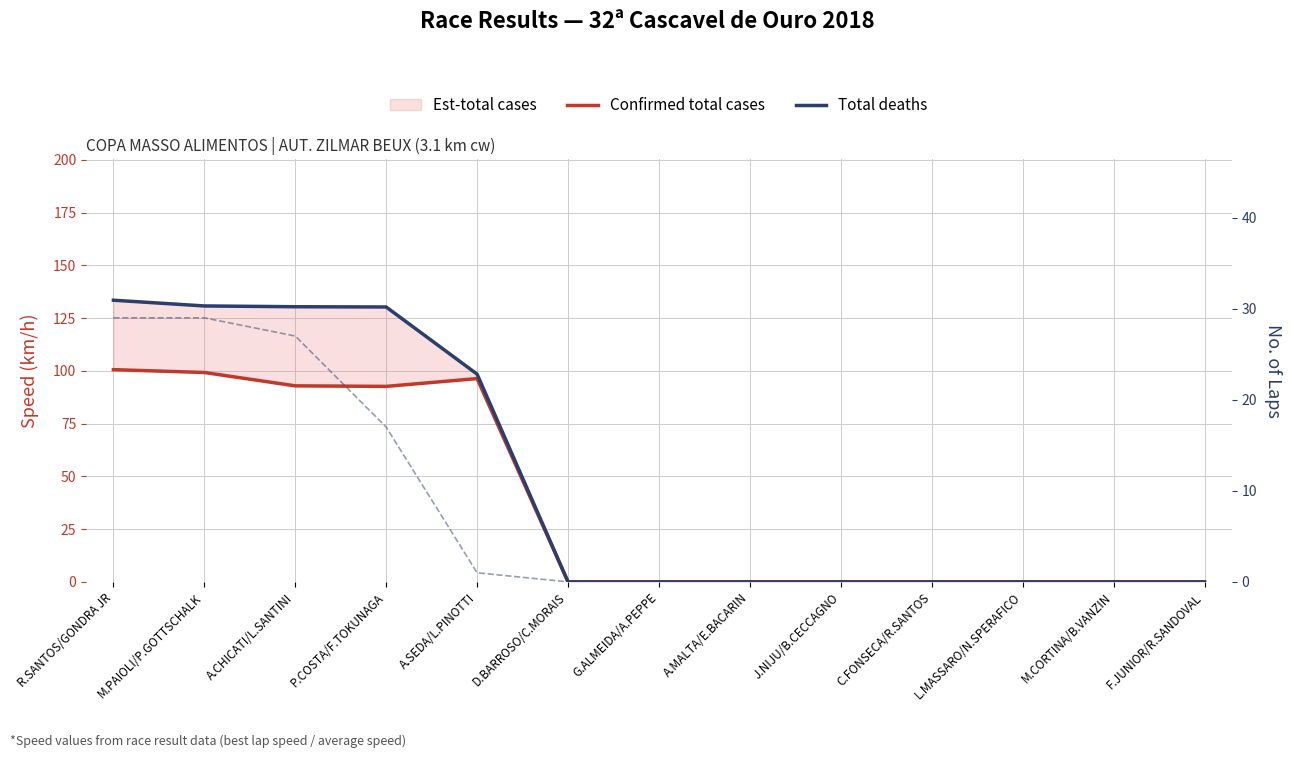

Which has a higher value, D.BARROSO/C.MORAIS or M.CORTINA/B.VANZIN?

D.BARROSO/C.MORAIS